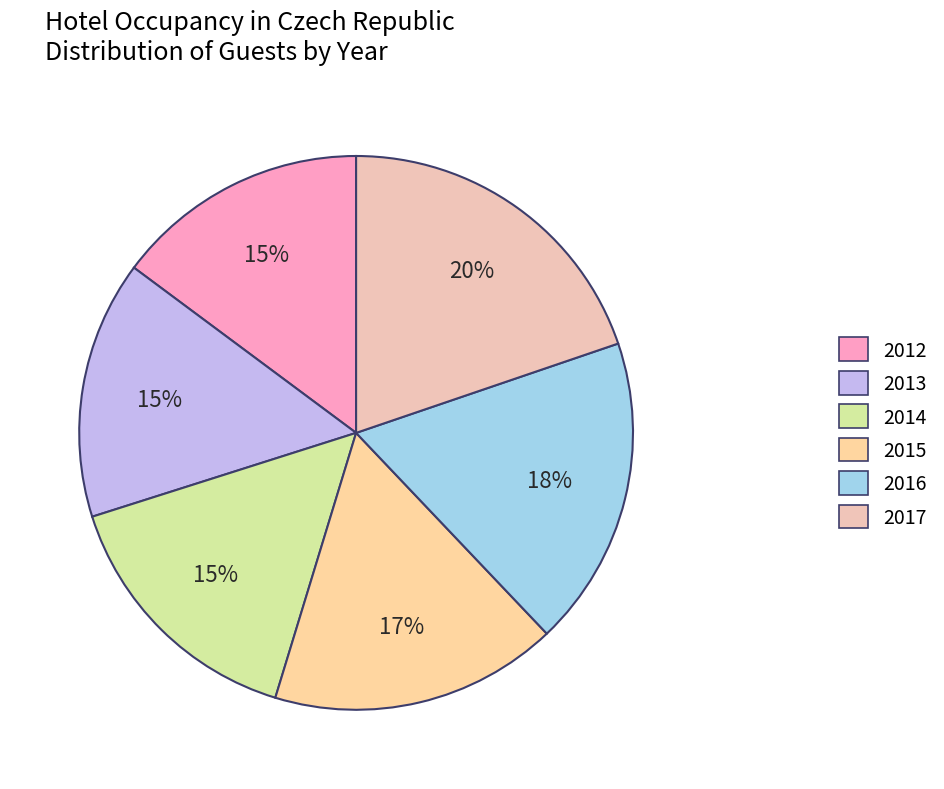

To the nearest percent, what is the combined percentage of 2016 and 2017?

38%